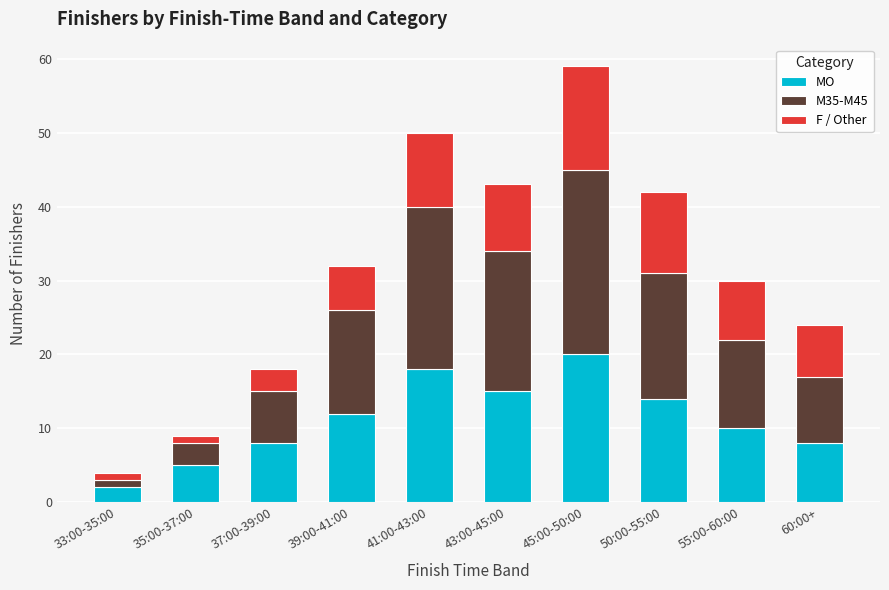

At which category is the sum across all series the highest?

45:00-50:00